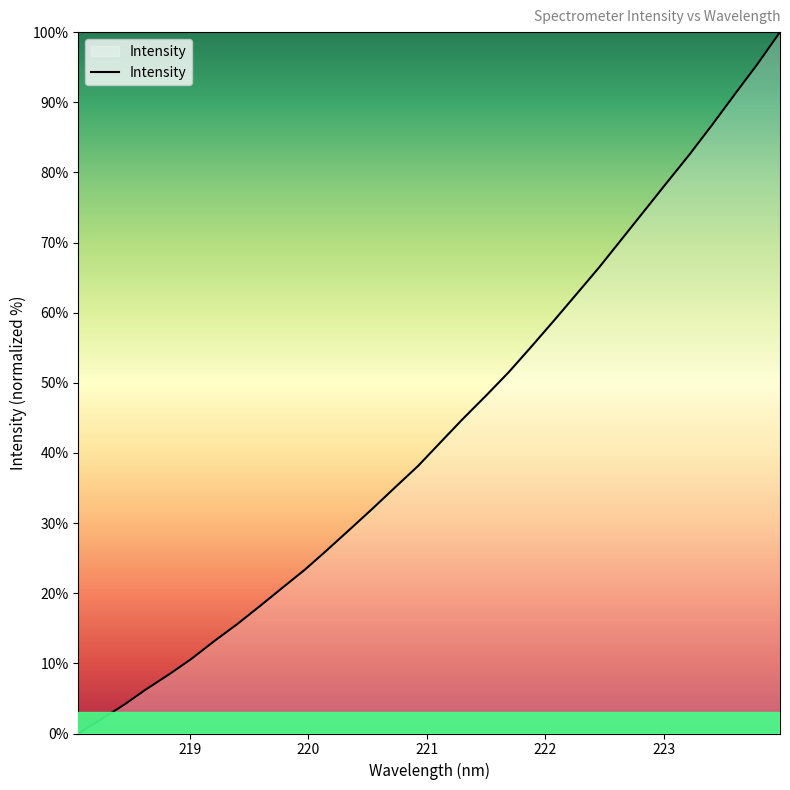

What is the maximum value shown in the chart?

100.0